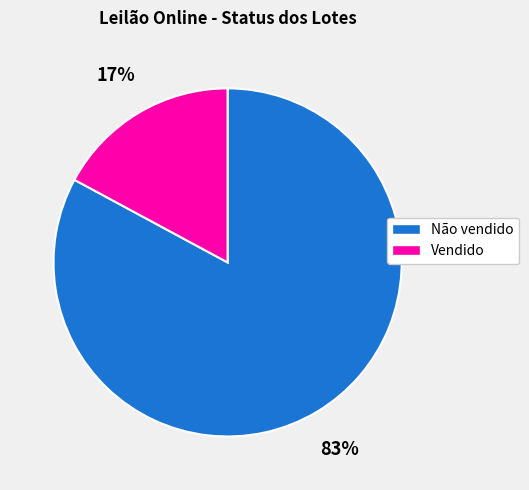

To the nearest percent, what percentage of the pie is Vendido?

17%